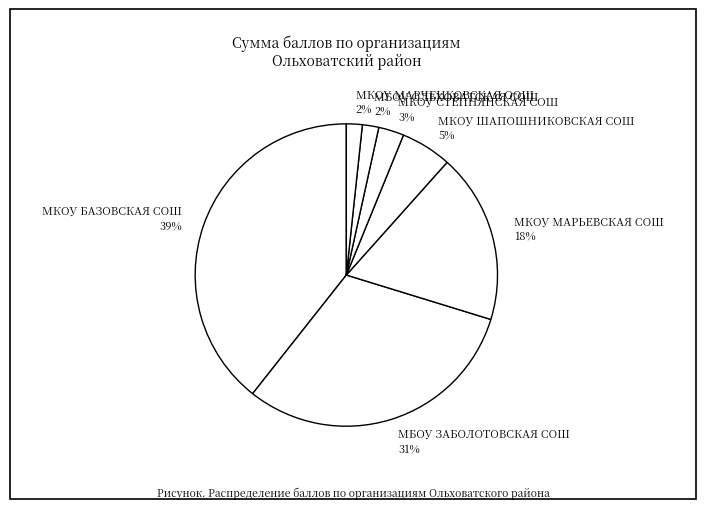

To the nearest percent, what portion does МБОУ ОЛЬХОВАТСКАЯ СОШ represent?

2%